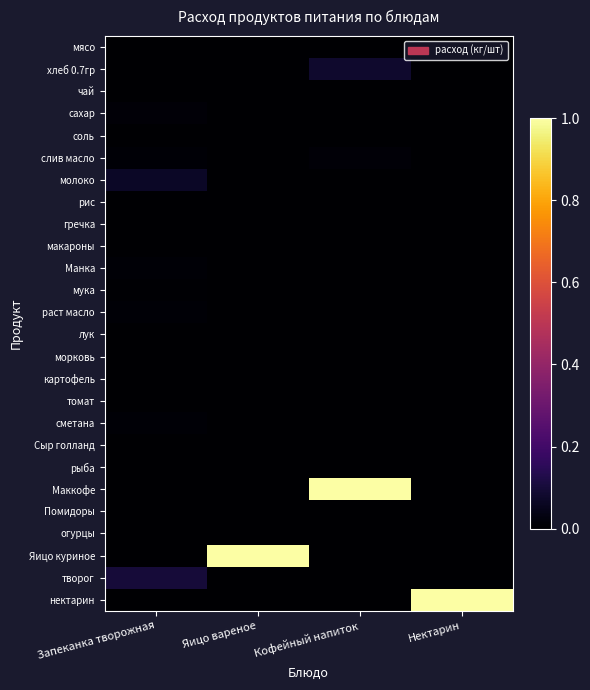

At how many categories does at least one series exceed 0?

4